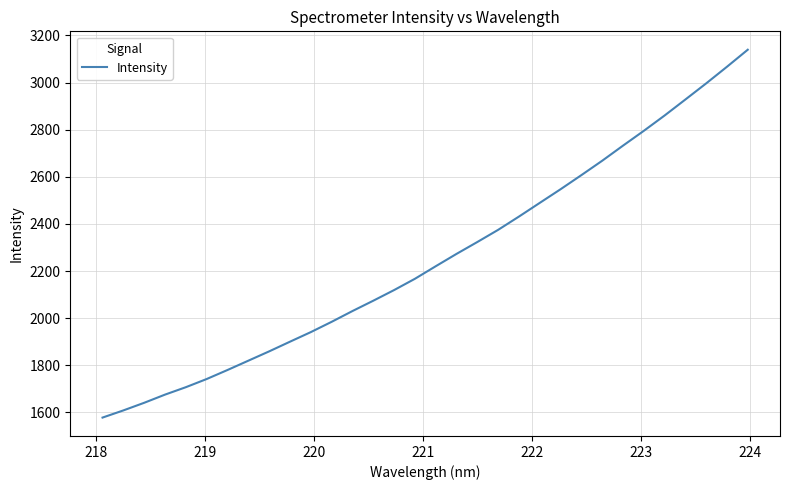

What is the minimum value shown in the chart?

1578.1